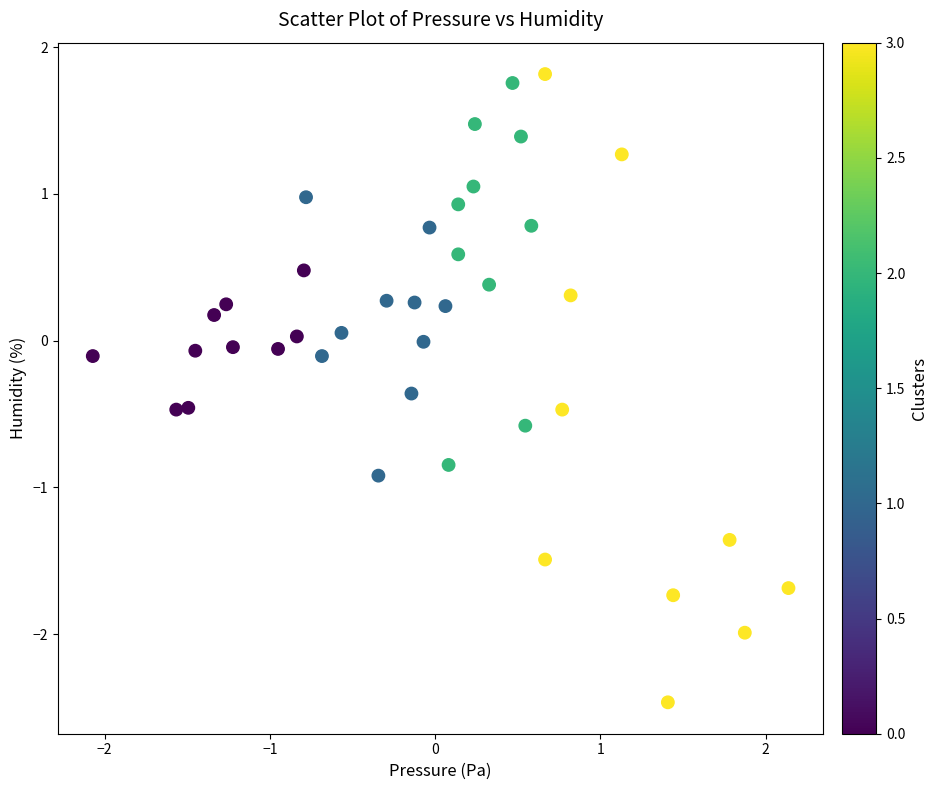

What is the range of Y values (max minus min)?

4.3